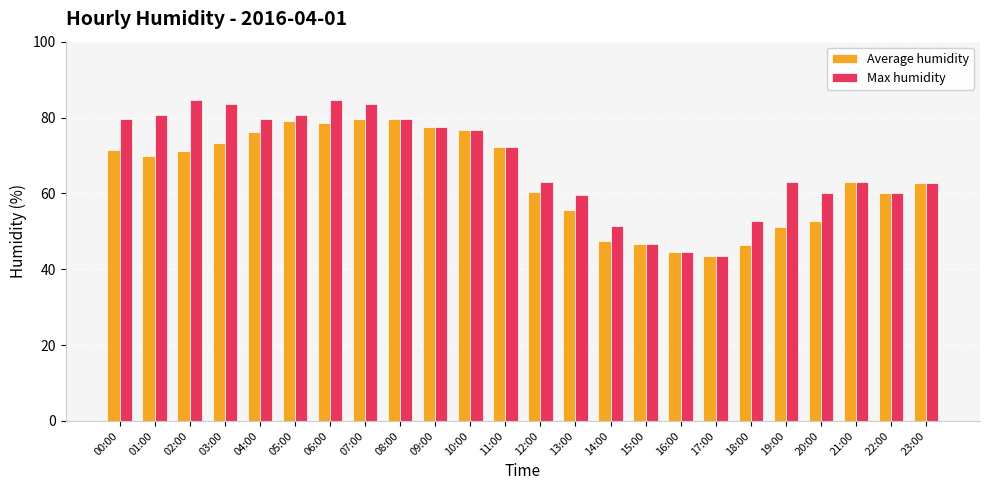

True or false: Max humidity has a value of 41.7 at 04:00.

False